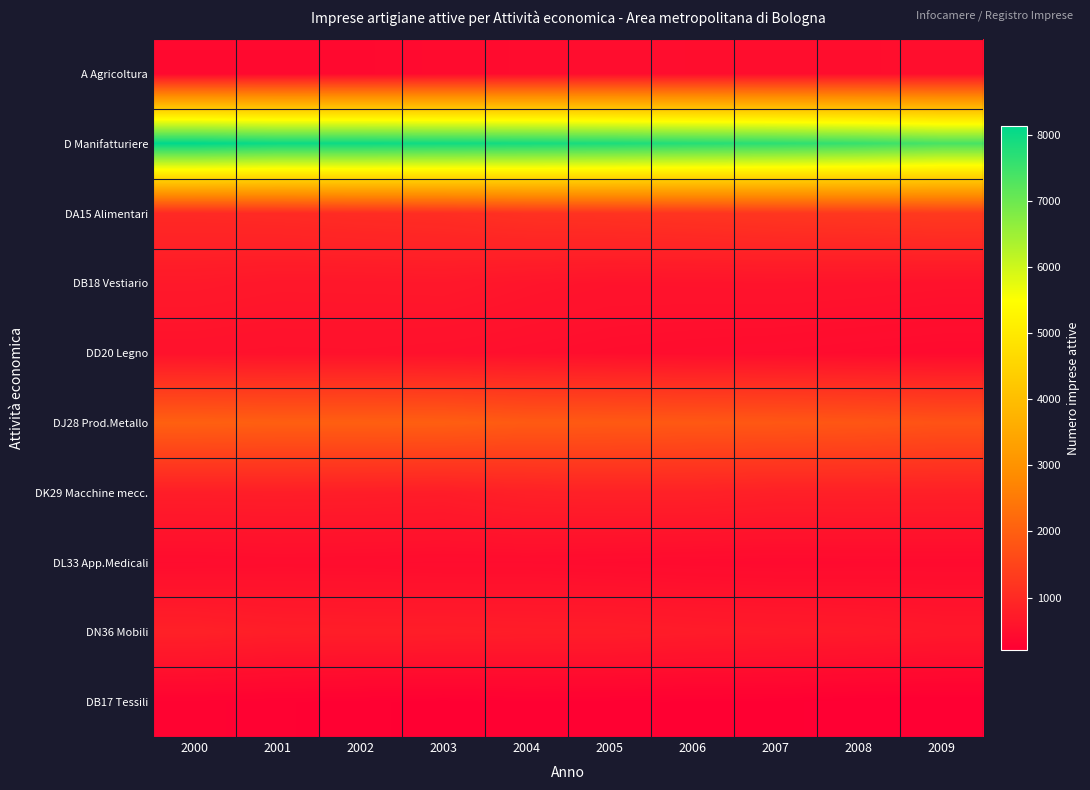

Reading right to left, extract all data points from this chart.

A Agricoltura: 2009=492	2008=476	2007=466	2006=465	2005=461	2004=436	2003=425	2002=398	2001=387	2000=373
D Manifatturiere: 2009=7393	2008=7574	2007=7684	2006=7760	2005=7855	2004=7925	2003=7967	2002=8013	2001=8017	2000=8141
DA15 Alimentari: 2009=1302	2008=1257	2007=1230	2006=1195	2005=1163	2004=1137	2003=1066	2002=1041	2001=1005	2000=983
DB18 Vestiario: 2009=556	2008=575	2007=586	2006=580	2005=576	2004=610	2003=661	2002=653	2001=651	2000=682
DD20 Legno: 2009=408	2008=425	2007=444	2006=455	2005=473	2004=498	2003=521	2002=536	2001=531	2000=546
DJ28 Prod.Metallo: 2009=1764	2008=1830	2007=1857	2006=1877	2005=1902	2004=1912	2003=1992	2002=2001	2001=1999	2000=2022
DK29 Macchine mecc.: 2009=802	2008=810	2007=807	2006=833	2005=834	2004=819	2003=755	2002=768	2001=774	2000=768
DL33 App.Medicali: 2009=416	2008=413	2007=408	2006=417	2005=430	2004=444	2003=443	2002=453	2001=457	2000=446
DN36 Mobili: 2009=662	2008=699	2007=715	2006=731	2005=757	2004=760	2003=771	2002=773	2001=780	2000=825
DB17 Tessili: 2009=201	2008=202	2007=224	2006=227	2005=238	2004=244	2003=220	2002=239	2001=250	2000=271